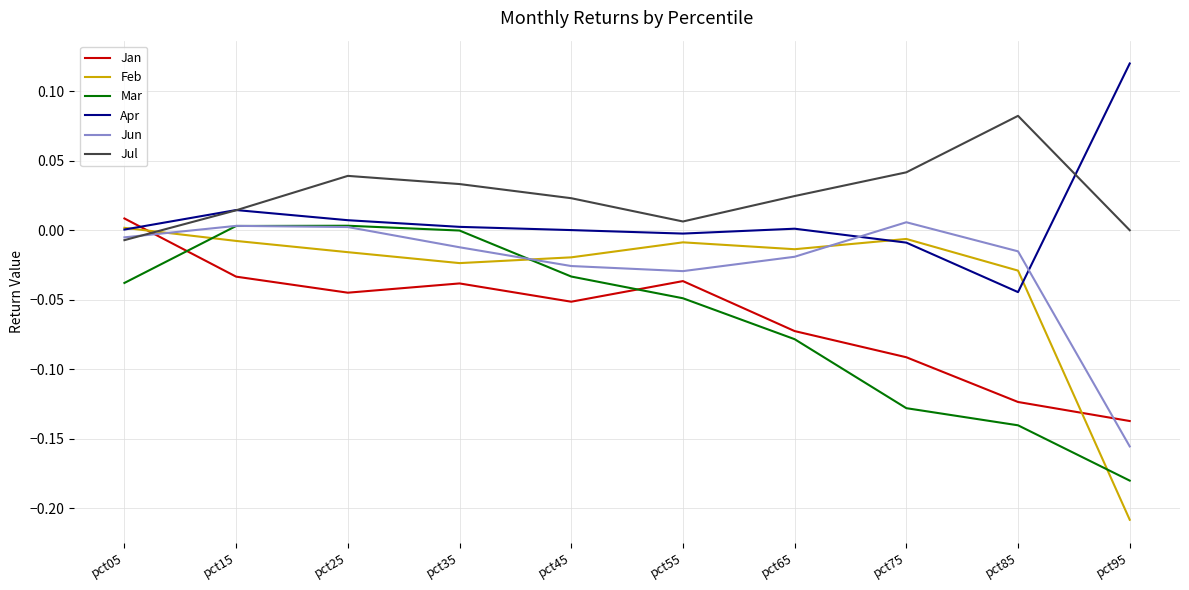

How many interior local peaks does the Mar series have?

1